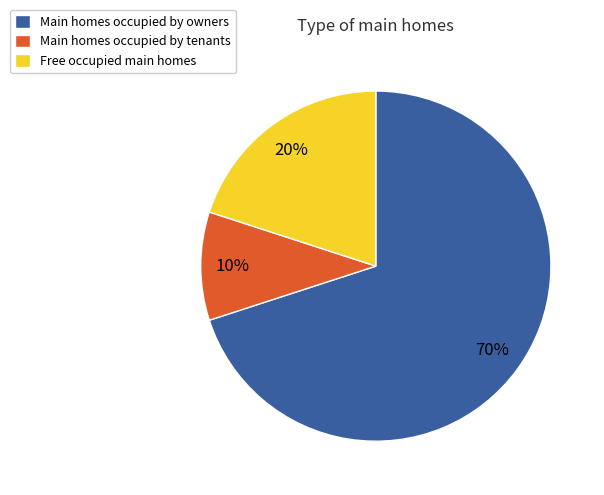

How many segments does this pie chart have?

3